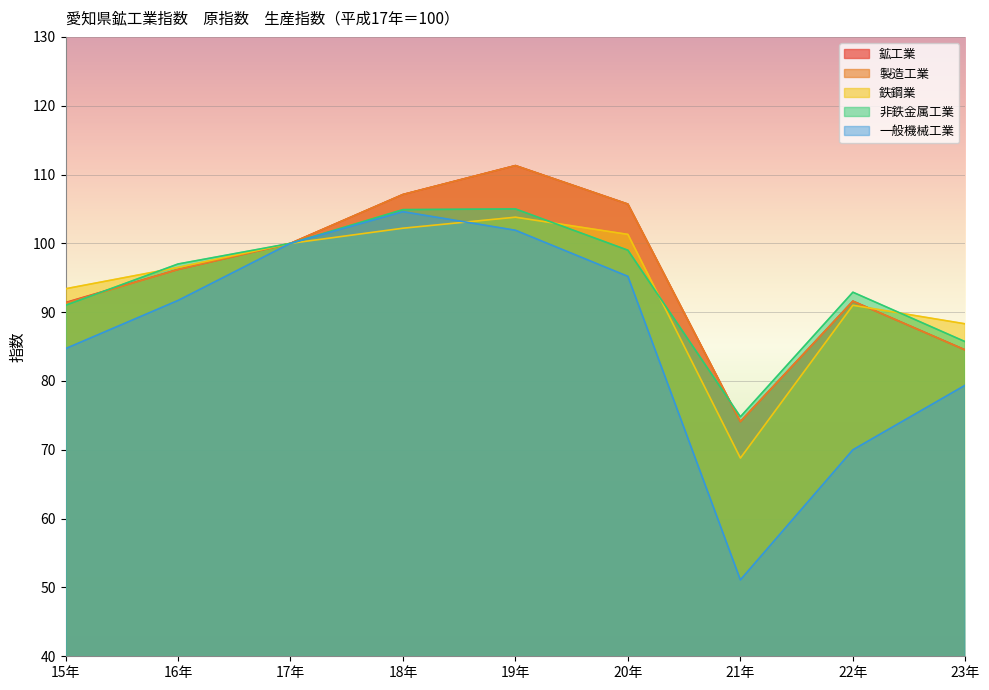

What are all the series names shown in the legend?

鉱工業, 製造工業, 鉄鋼業, 非鉄金属工業, 一般機械工業